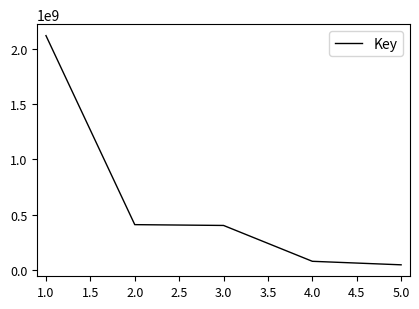

What is the difference between the second highest and second lowest values?

331998818